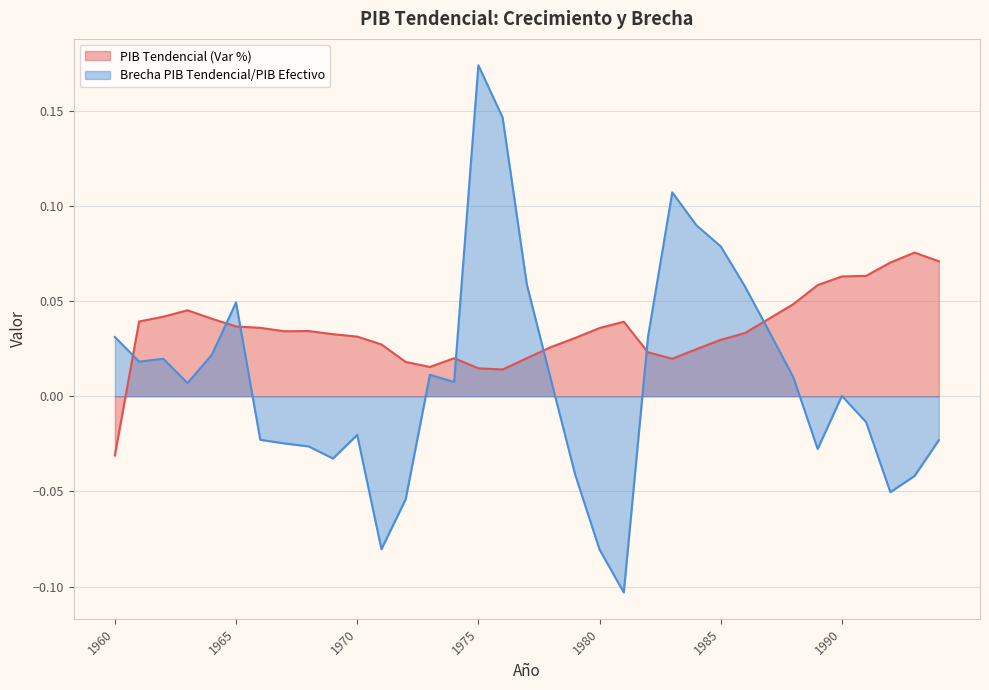

At 1976, list the series in order from largest to smallest.

Brecha PIB Tendencial/PIB Efectivo, PIB Tendencial (Var %)